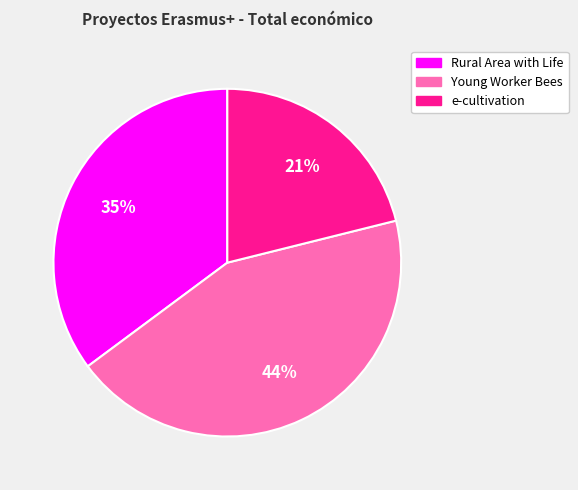

To the nearest percent, what is the difference between the largest and smallest slice percentages?

23%